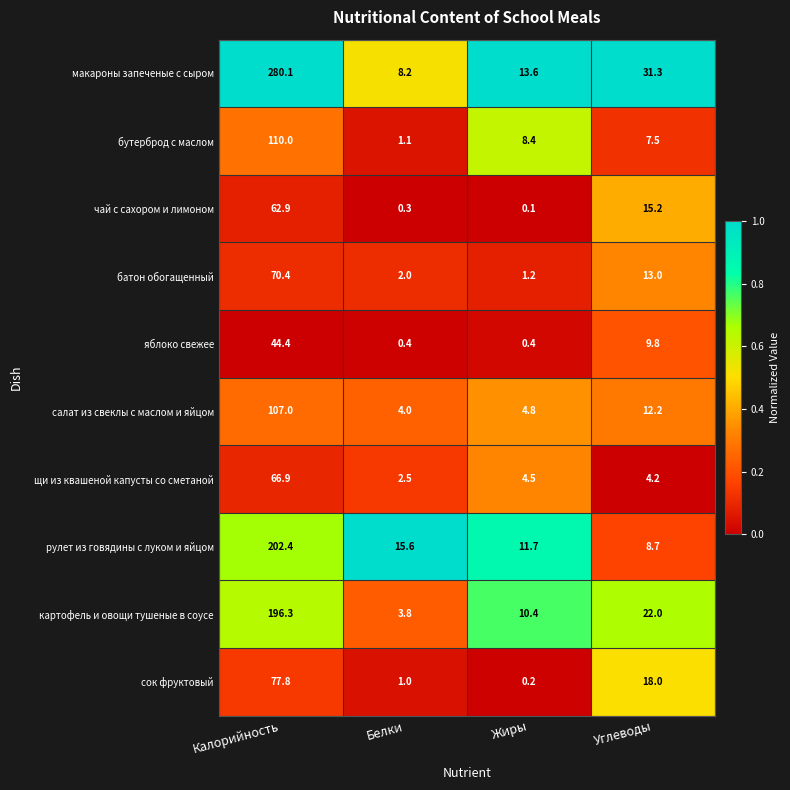

How many values in the яблоко свежее series exceed 9?

2